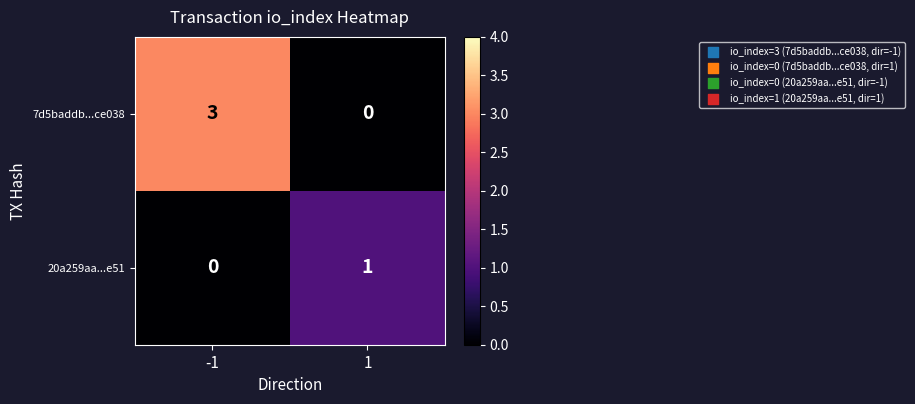

Reading left to right, extract all data points from this chart.

7d5baddb...ce038: 3	0
20a259aa...e51: 0	1